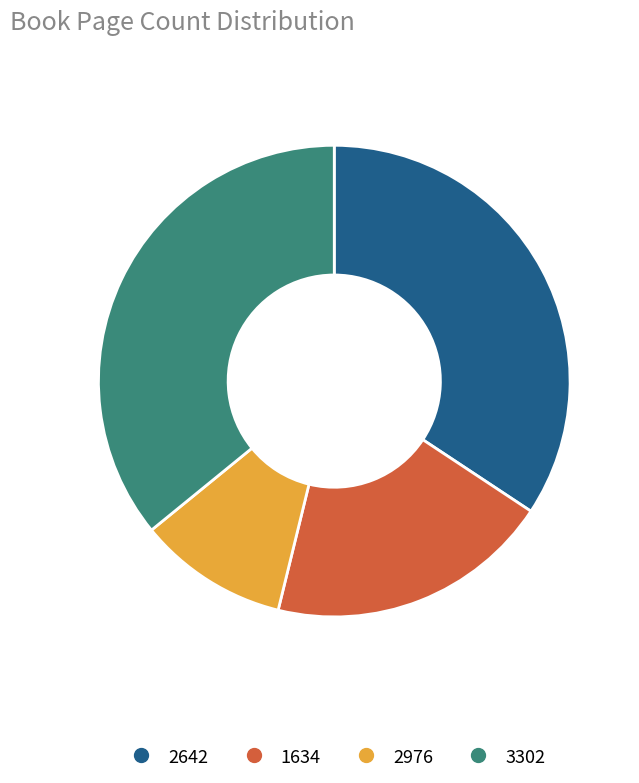

Combined, do 2642 and 1634 account for over 50%?

Yes